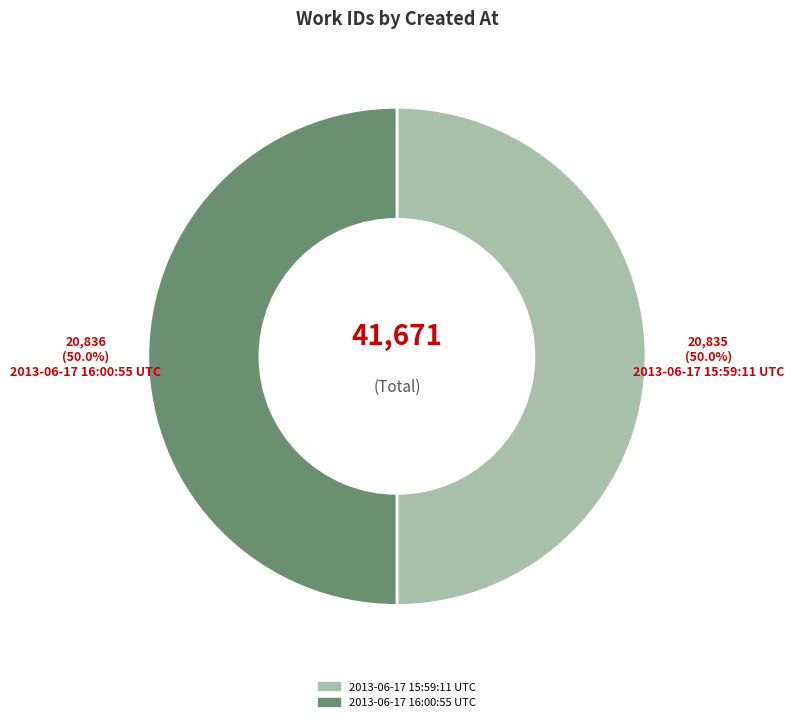

How many slices are in this pie chart?

2